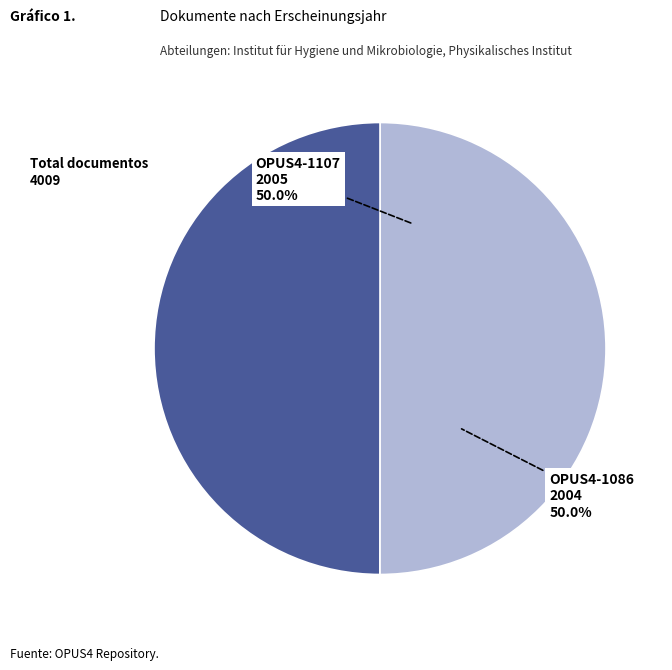

How much of the chart is everything except OPUS4-1107?

50.0%